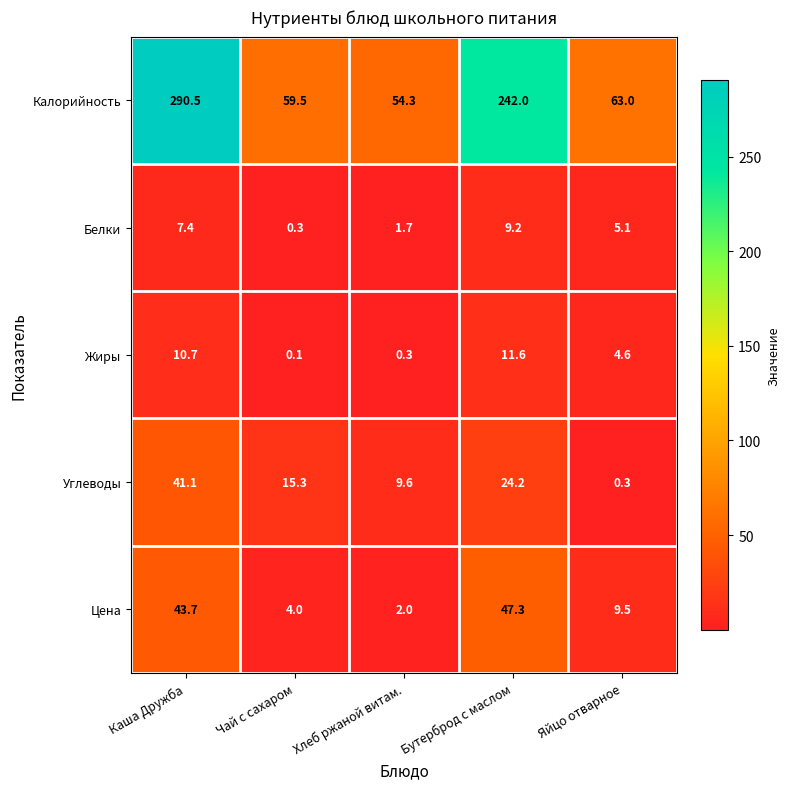

At which label is Белки closest to 4?

Яйцо отварное